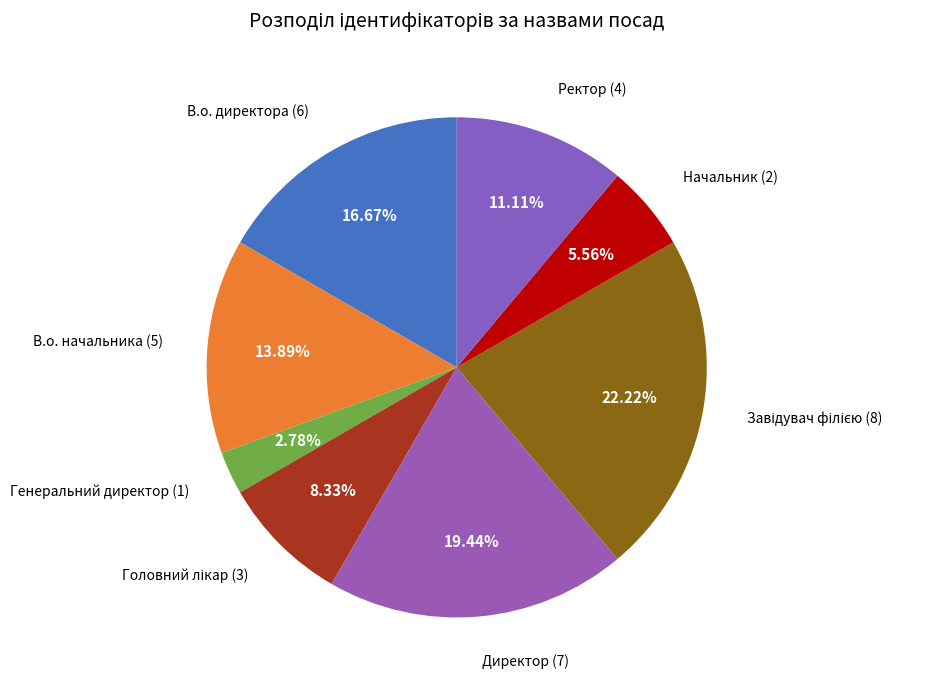

How many slices are in this pie chart?

8